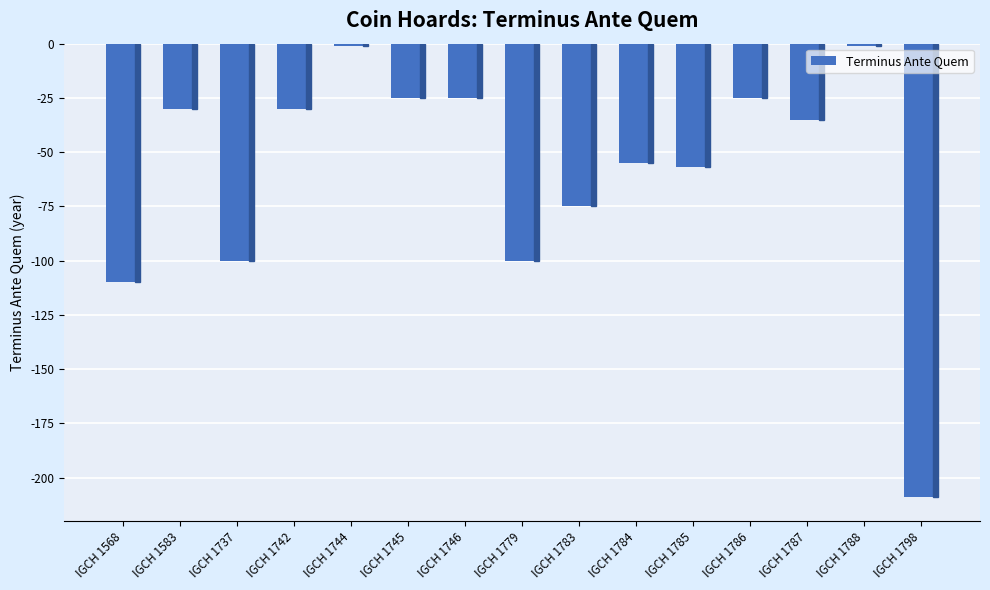

What is the greatest value displayed?

-1